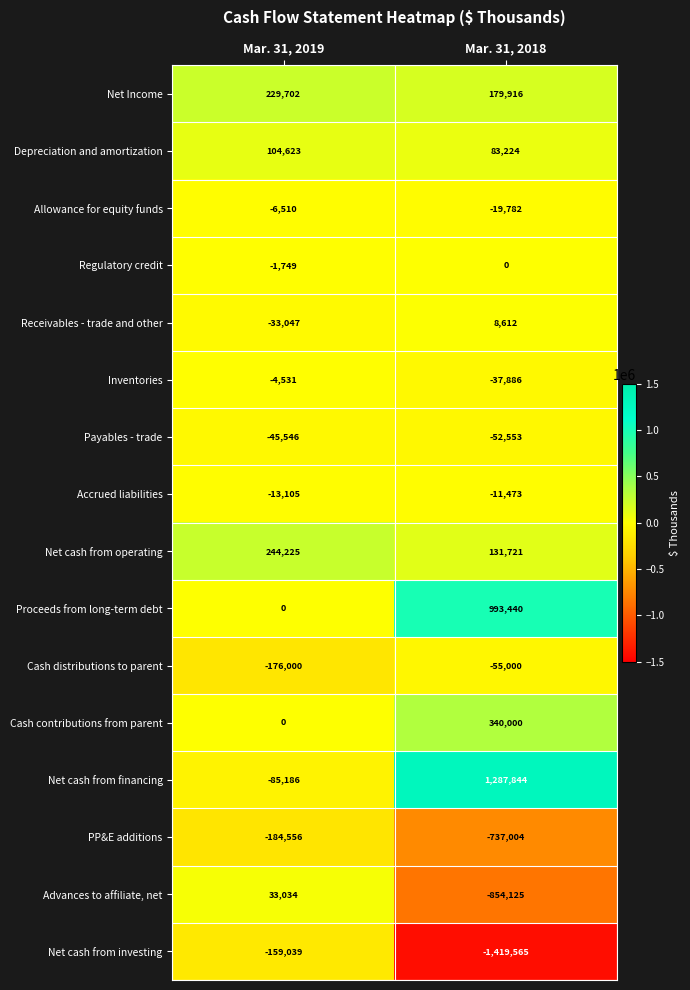

Which series has the largest range (max minus min)?

Net cash from financing